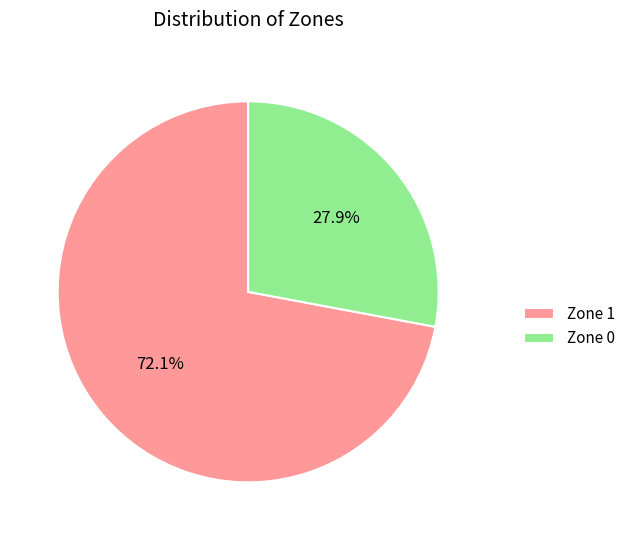

Does Zone 0 represent more than half of the total?

No